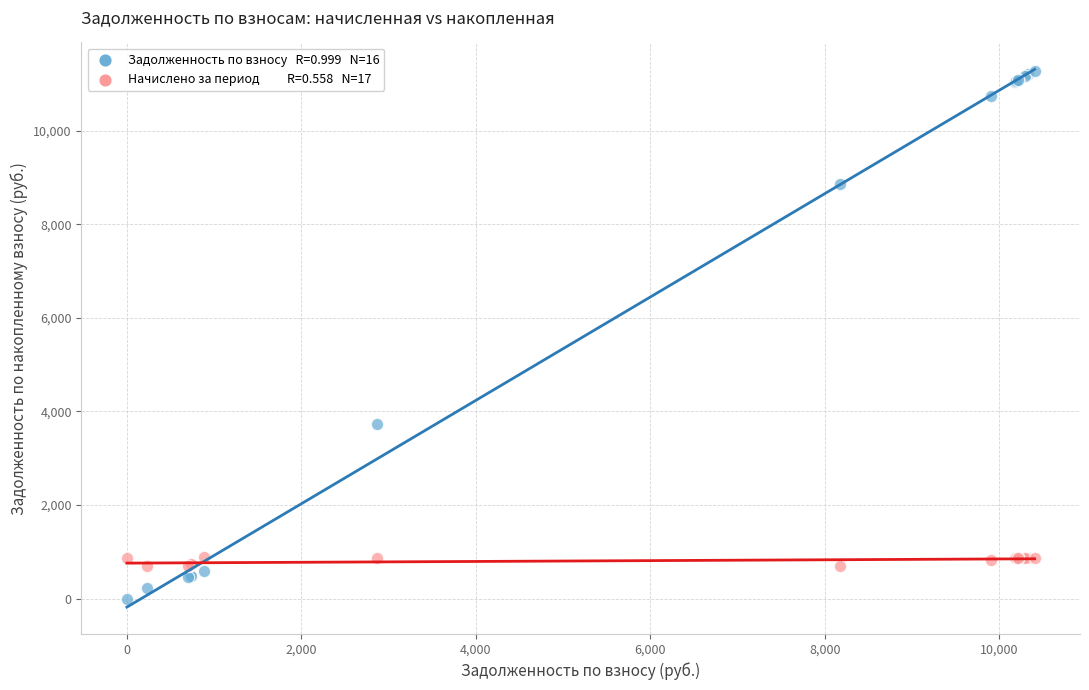

Across all series, what Y value is closest to 5642?

3734.6